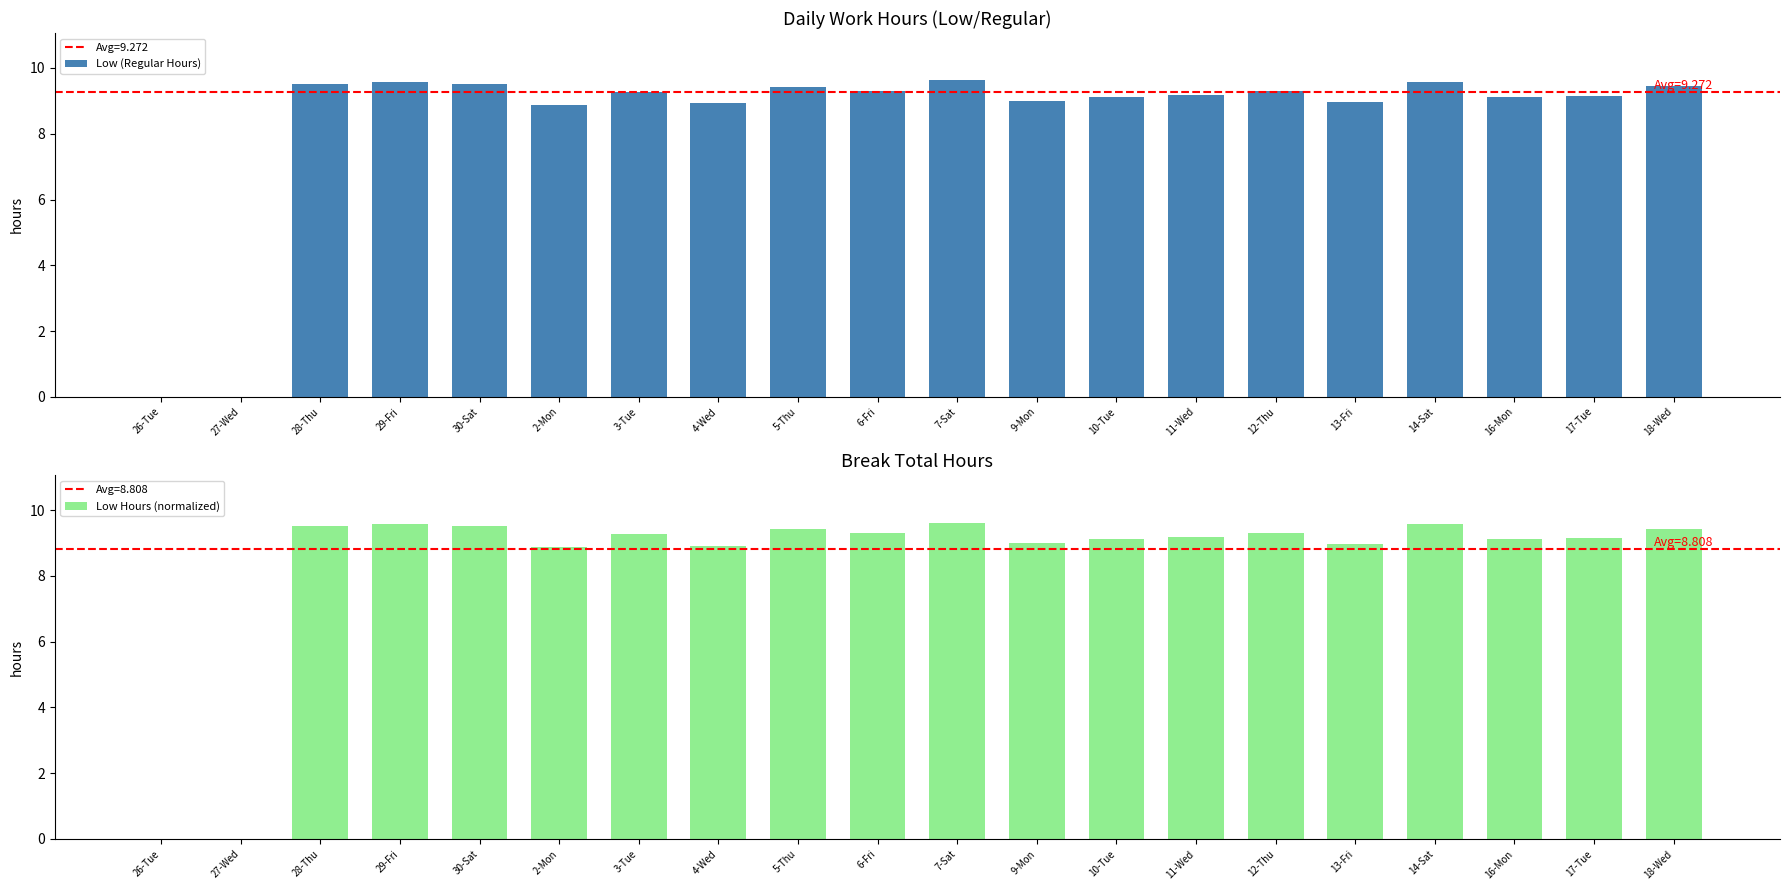

What is the value of the Low (Regular Hours) bar at the 18th from the left?

9.1